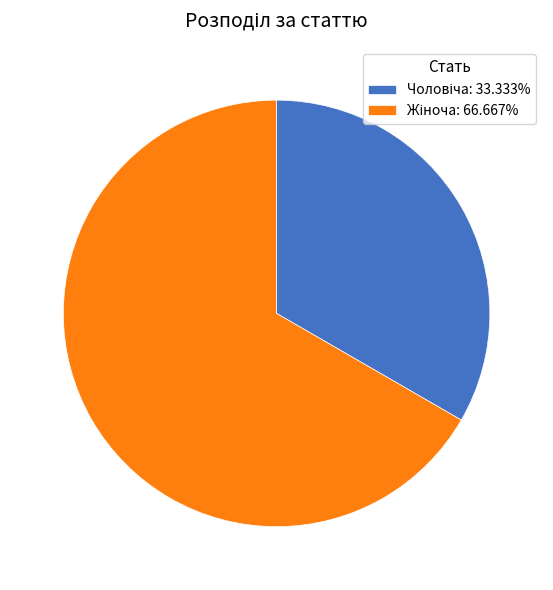

Is there a majority slice in this chart?

Yes